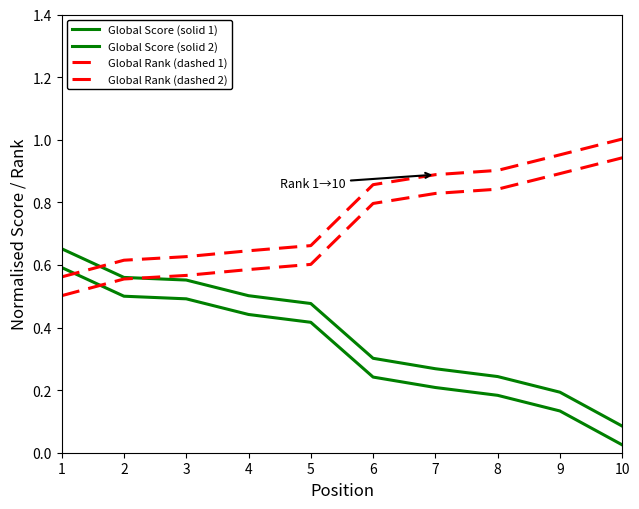

What is the value of the Global Rank (dashed 2) point at the 10th from the left?

1.0